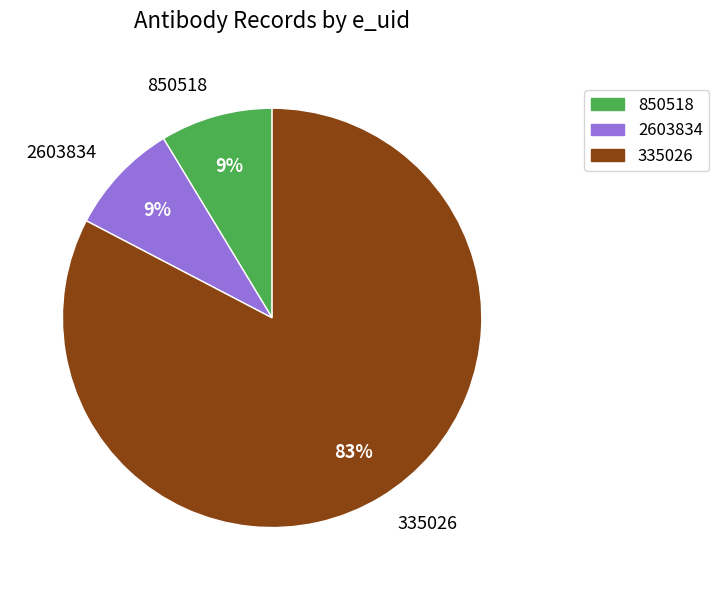

What is the majority slice?

335026